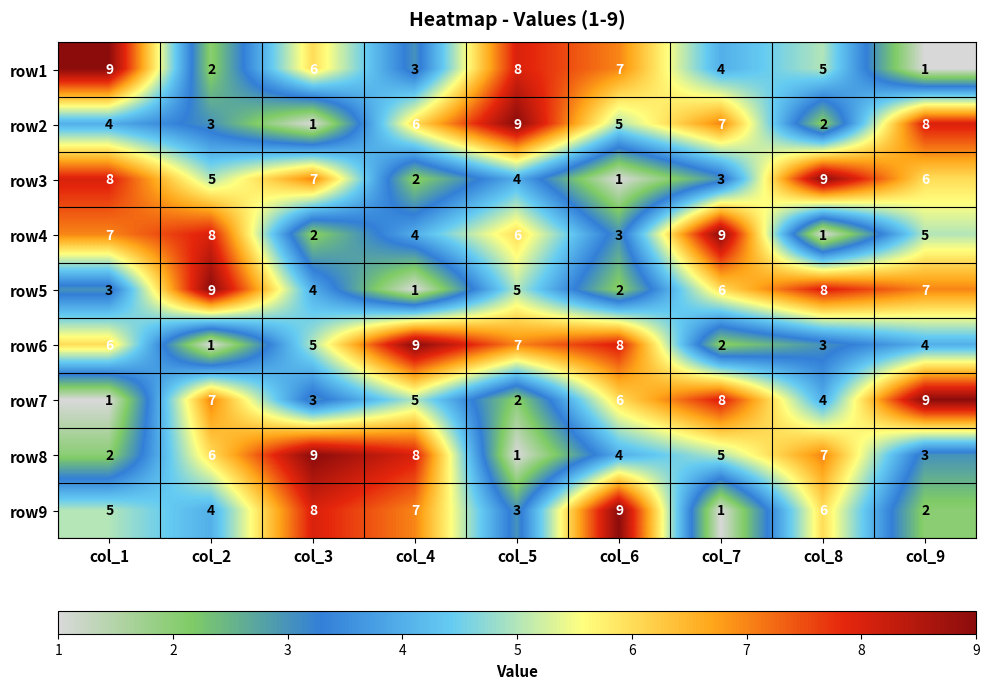

Is the value of row7 at col_4 greater than the value of row9 at col_3?

No